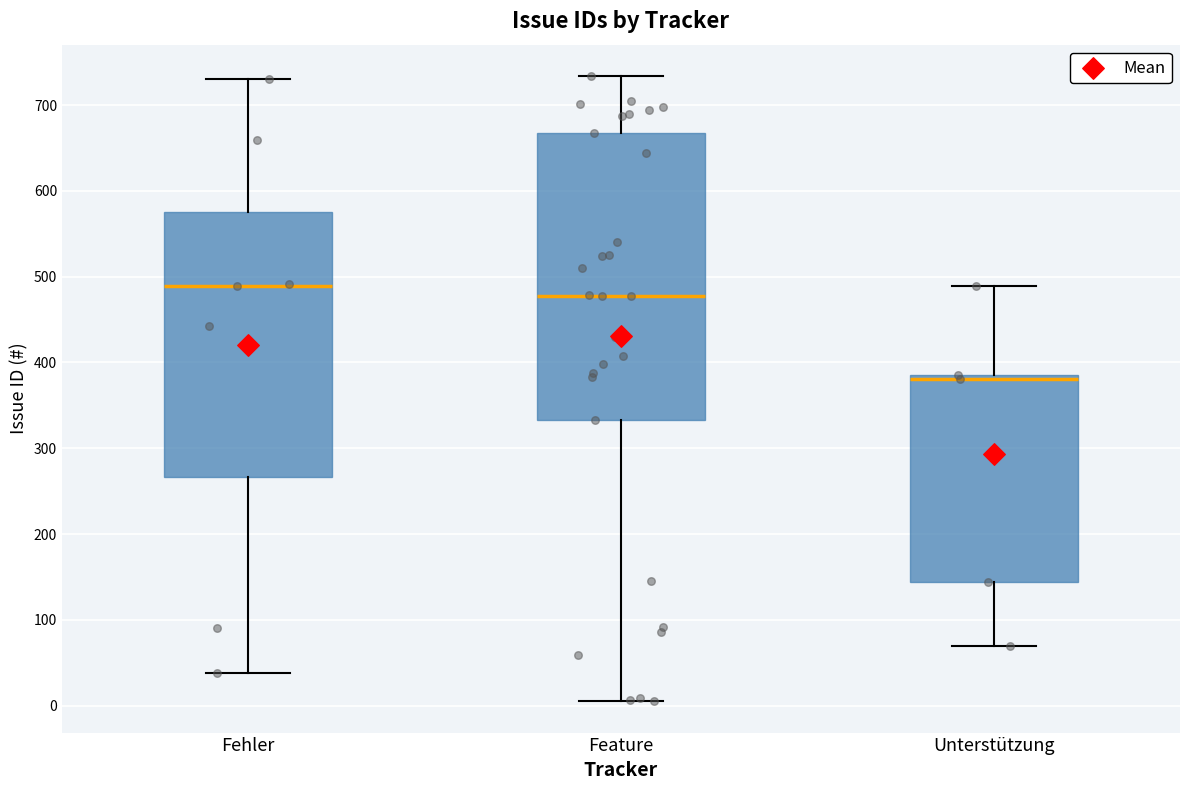

Comparing the boxes themselves (not the whiskers), which one is the tallest?

Feature